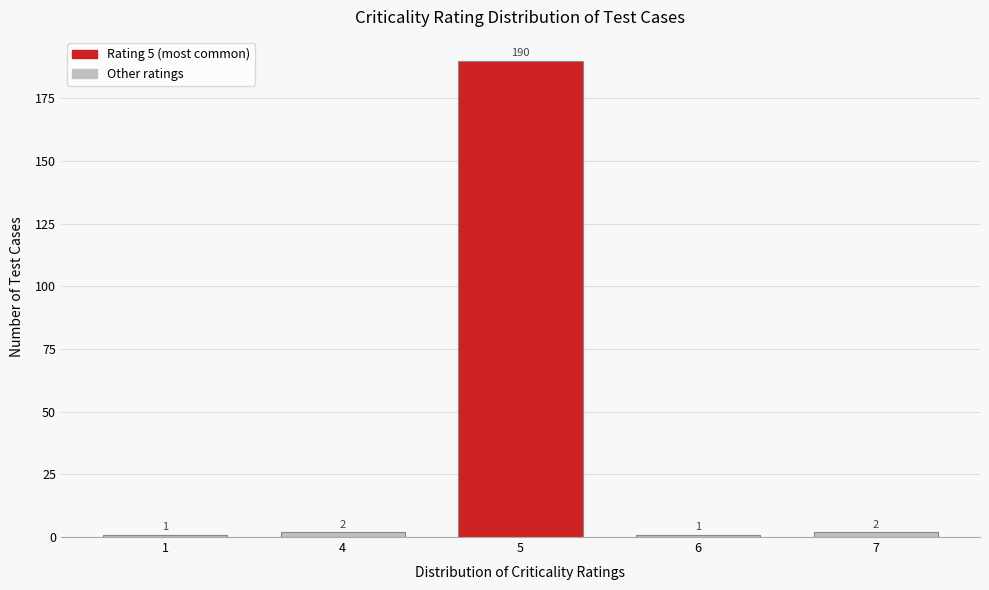

Reading left to right, extract all data points from this chart.

1	2	190	1	2